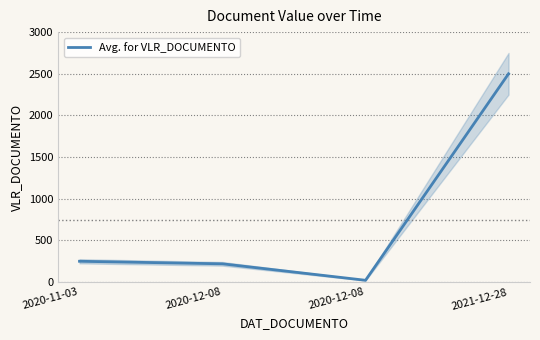

The chart shows a value of 21.9 at 2020-12-08. True or false?

True